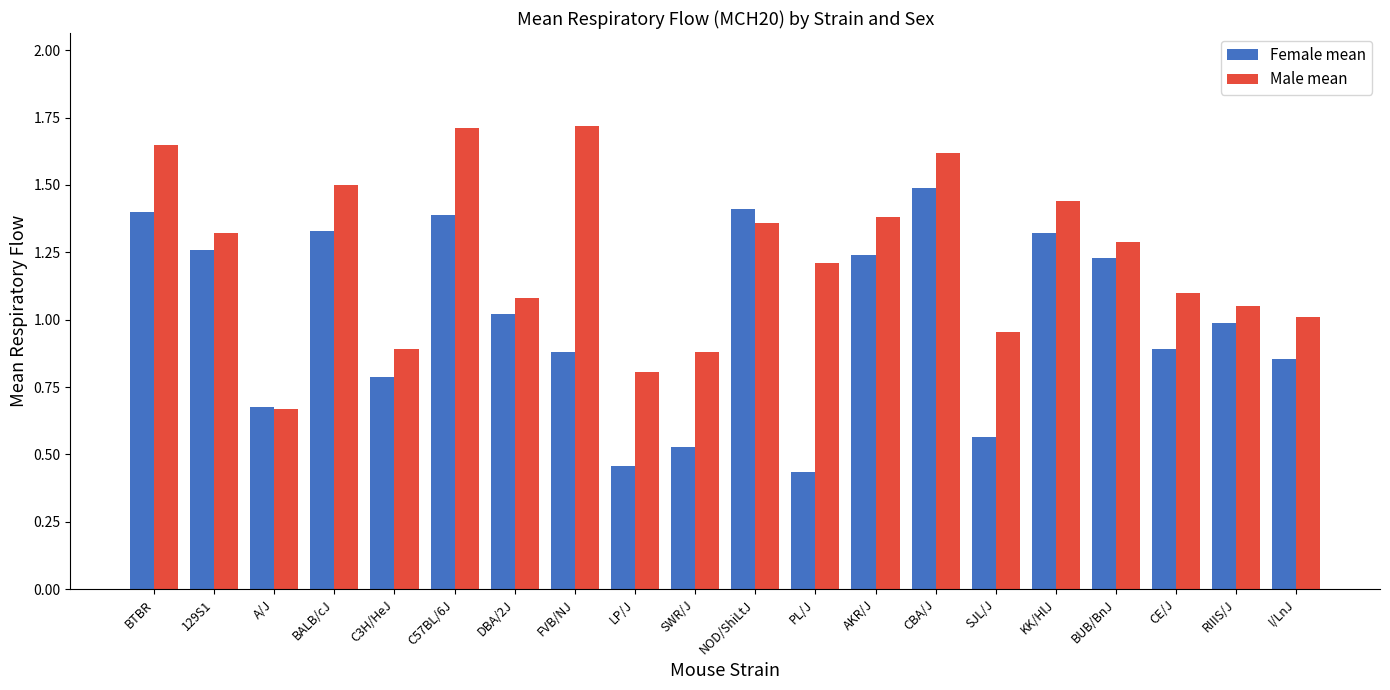

What value does the Male mean series have at LP/J?

0.8